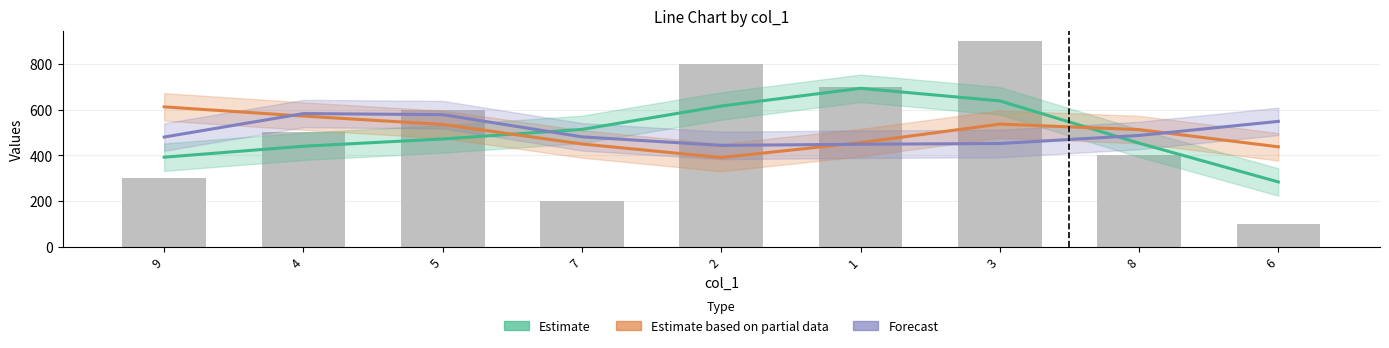

Which has a higher value, 9 or 3?

3